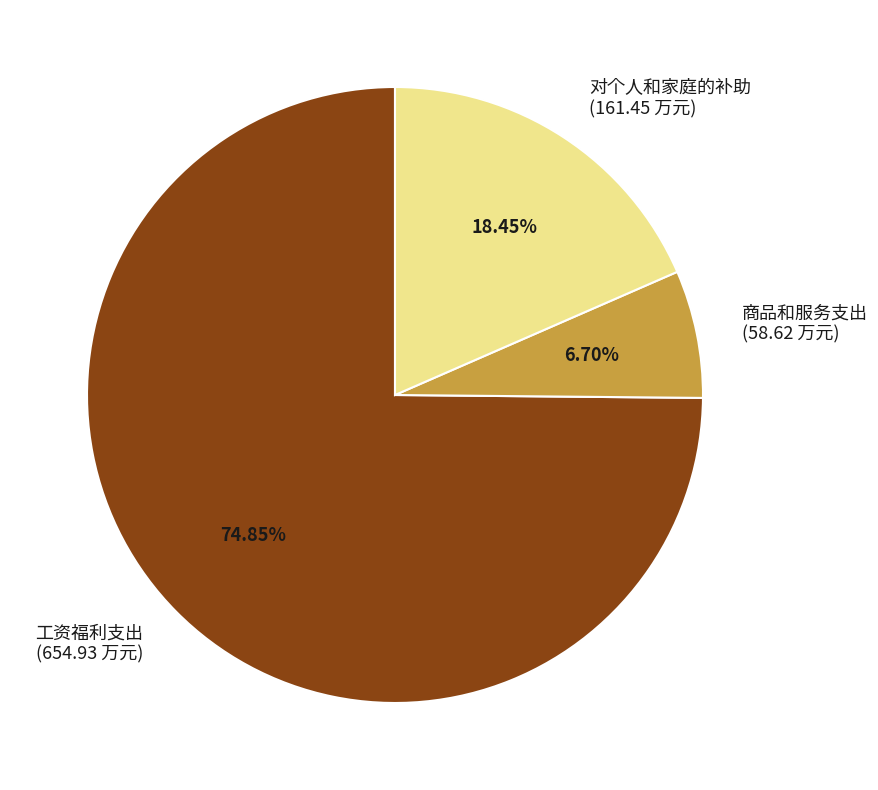

What percentage is the 工资福利支出 slice, to the nearest percent?

75%